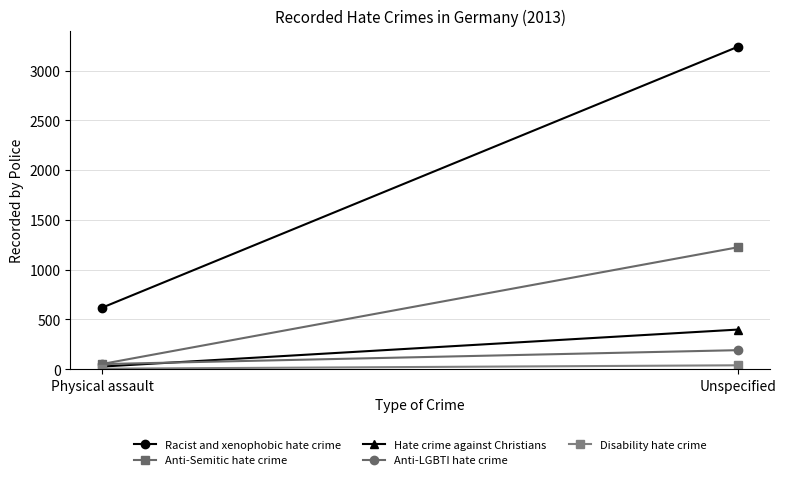

At how many categories does at least one series exceed 2135?

1